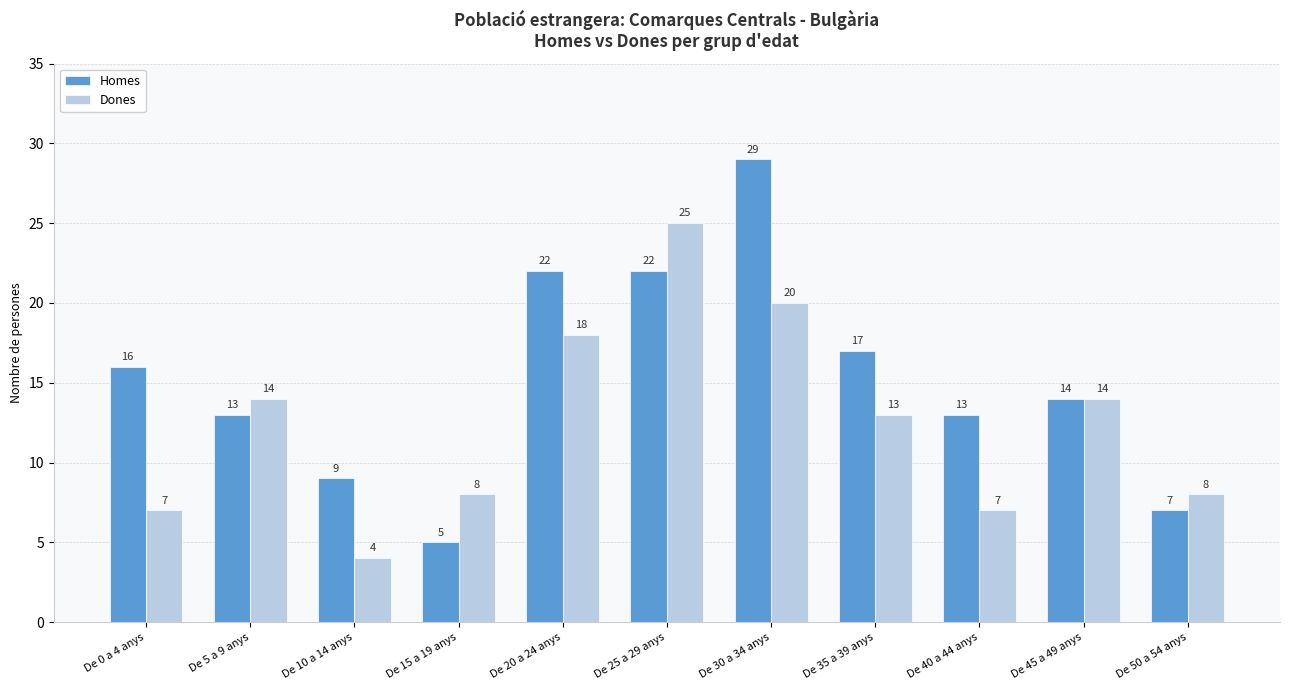

What is the sum of the Dones values at De 20 a 24 anys and De 15 a 19 anys?

26